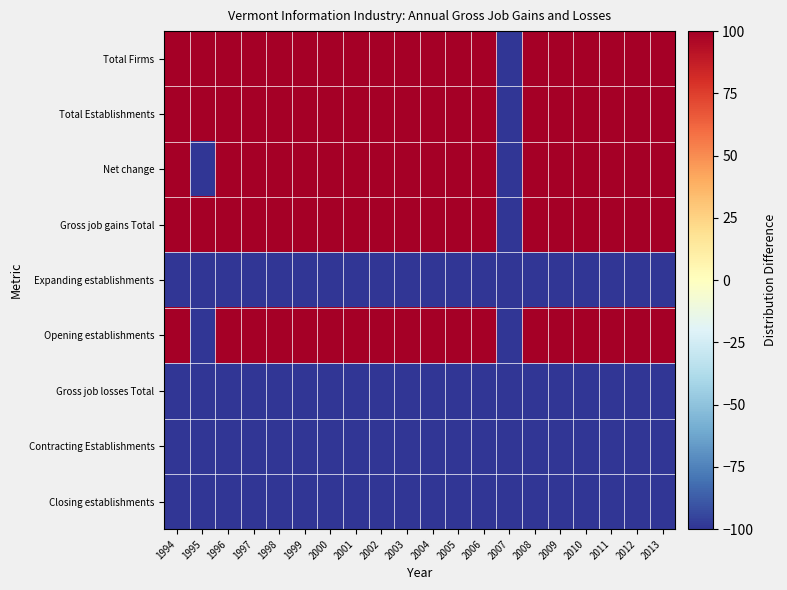

List the series in order of their peak value, highest first.

Total Firms, Total Establishments, Net change, Gross job gains Total, Opening establishments, Expanding establishments, Gross job losses Total, Contracting Establishments, Closing establishments